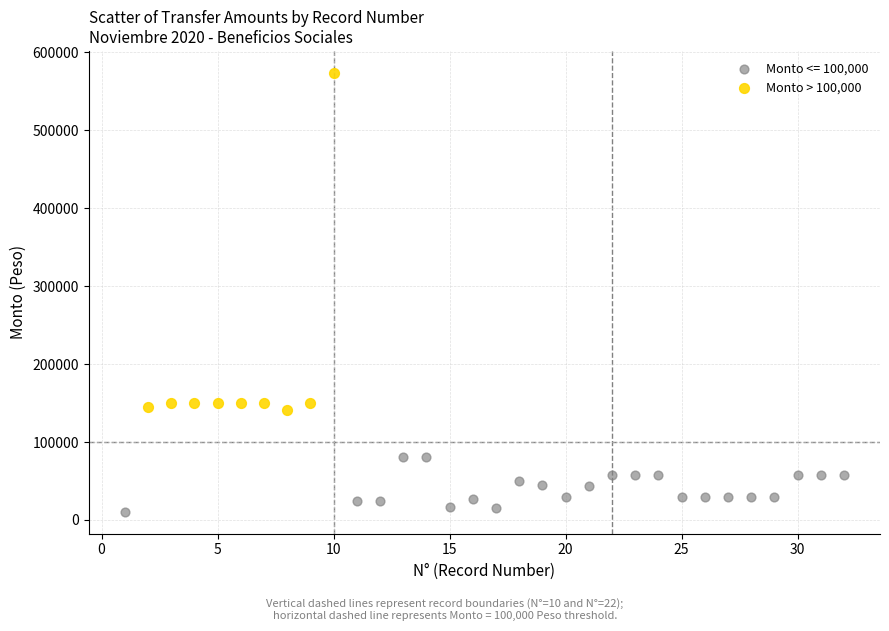

Which series contains the highest Y value?

Monto > 100,000